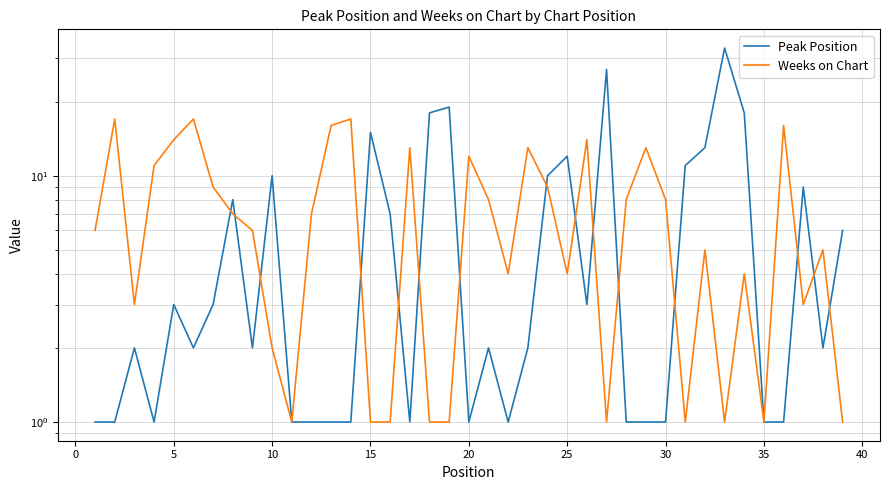

Is the value of Weeks on Chart at 30 greater than the value of Peak Position at 25?

Yes